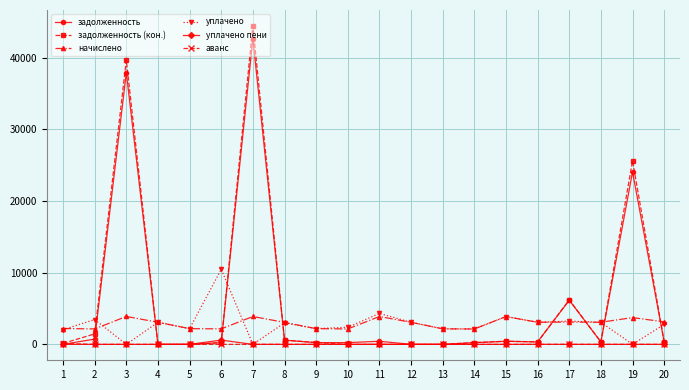

Which series changed the most between 4 and 6?

уплачено